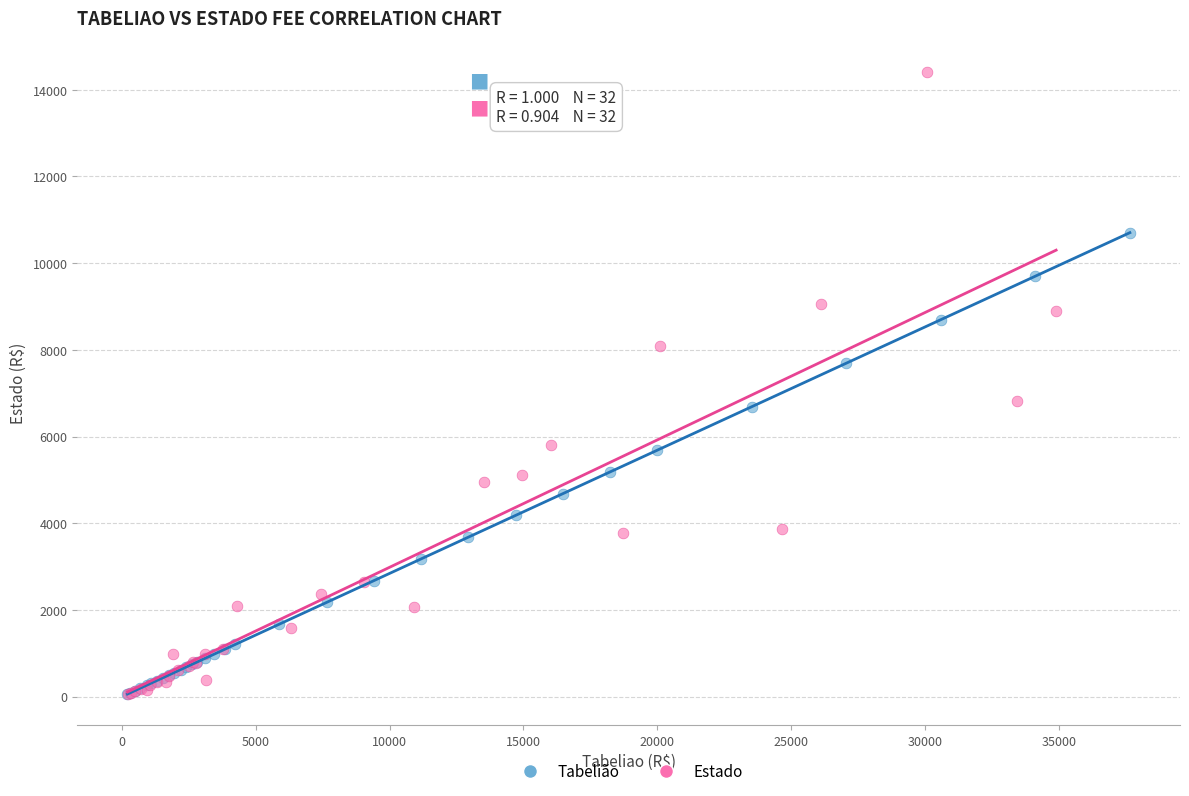

What are all the series names shown in the legend?

Tabelião, Estado